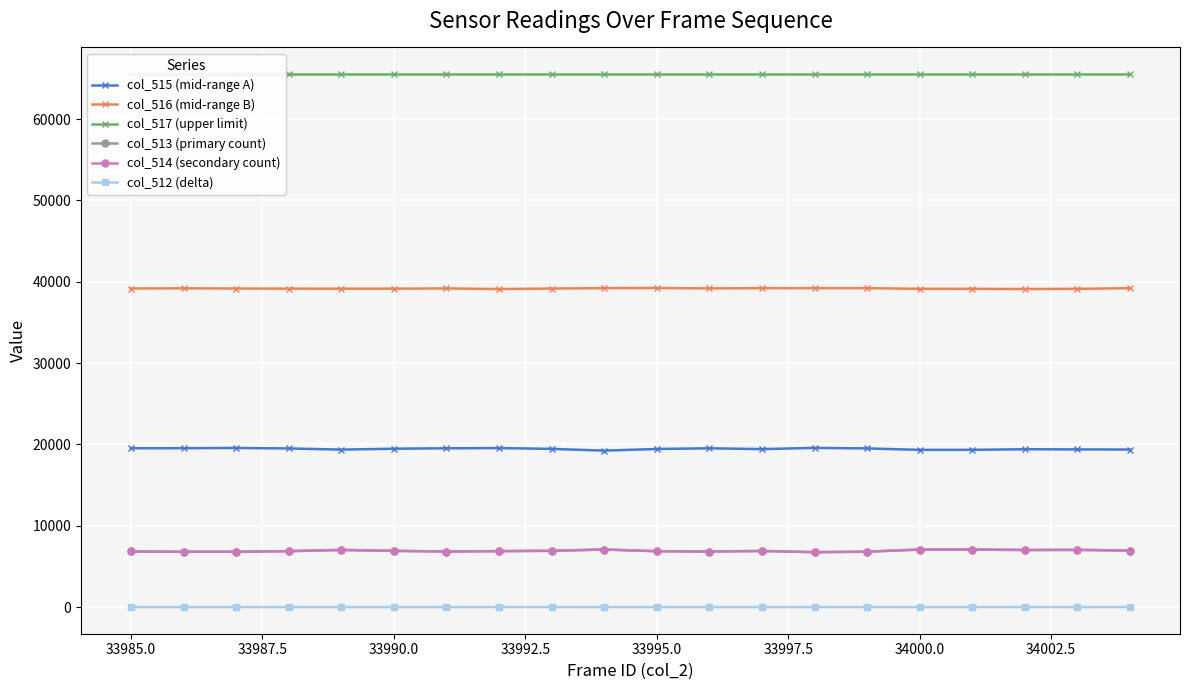

Does the chart display data point markers on the line(s)?

Yes